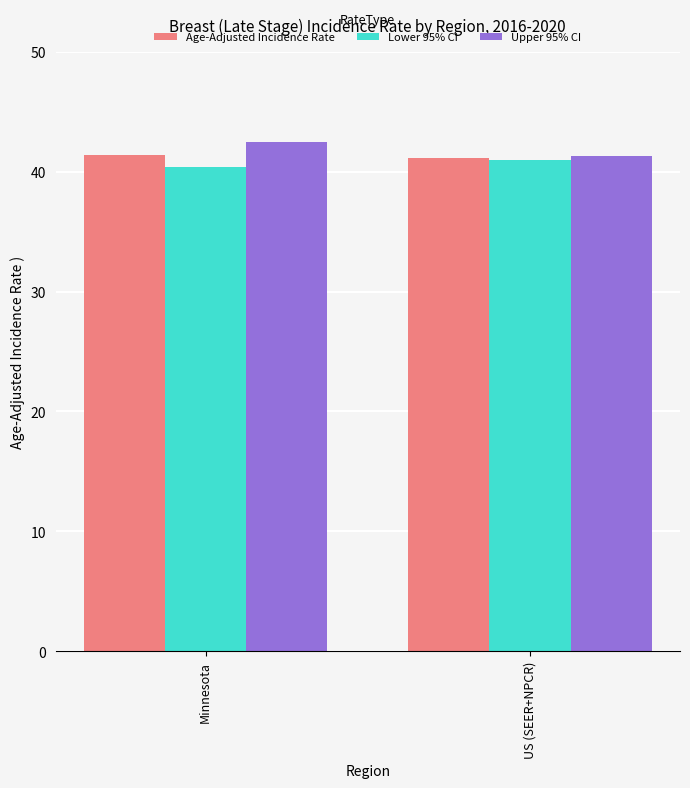

What is the lowest value of the Age-Adjusted Incidence Rate series?

41.1